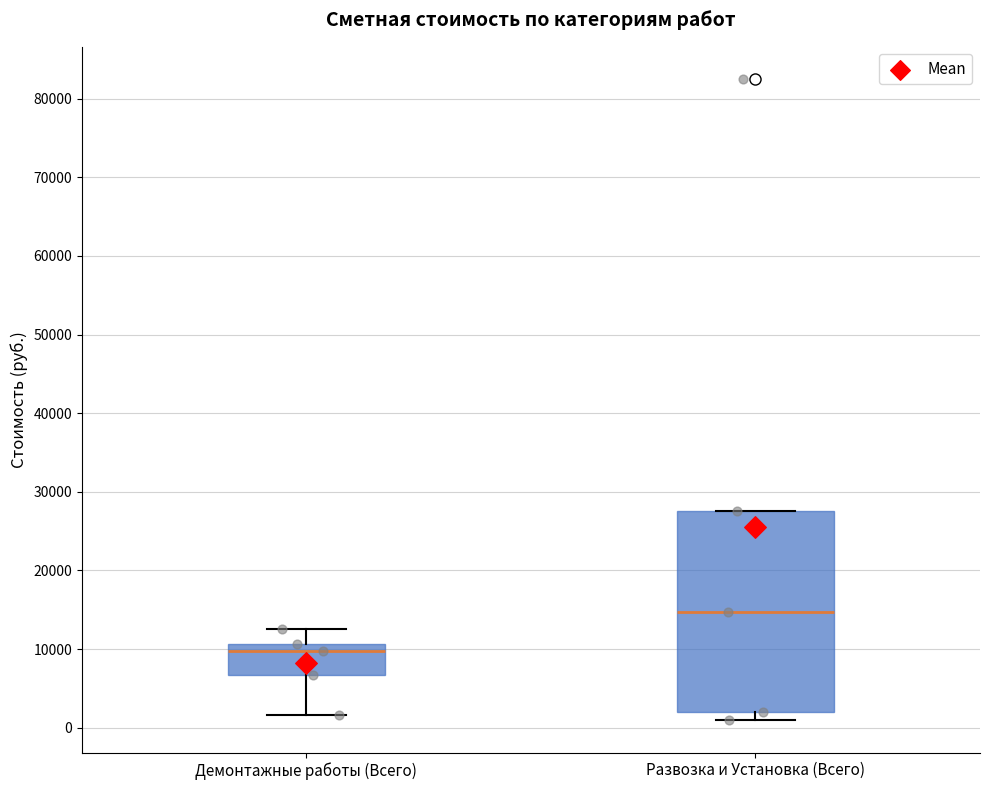

Reading left to right, read every box against the y-axis: the position of its median line, the range the box covers, and the ends of its whiskers. The values are not printed on the chart, so give them approximately, as read against the axis.

Демонтажные работы (Всего): median 10000, box 7000 to 11000, whiskers 2000 to 13000
Развозка и Установка (Всего): median 15000, box 2000 to 28000, whiskers 1000 to 28000